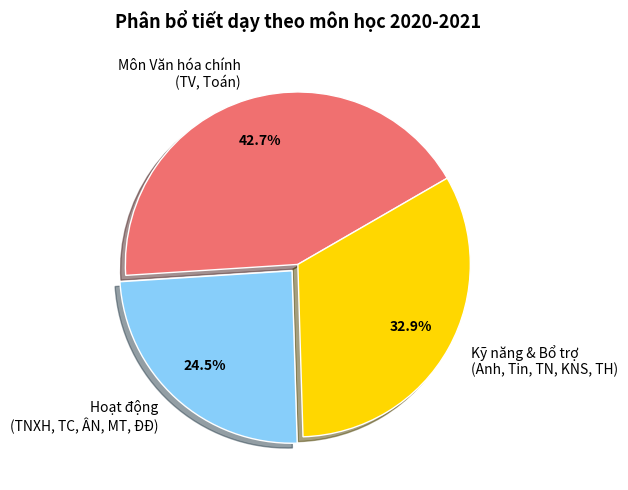

Which has a higher value, Kỹ năng & Bổ trợ (Anh, Tin, TN, KNS, TH) or Môn Văn hóa chính (TV, Toán)?

Môn Văn hóa chính (TV, Toán)